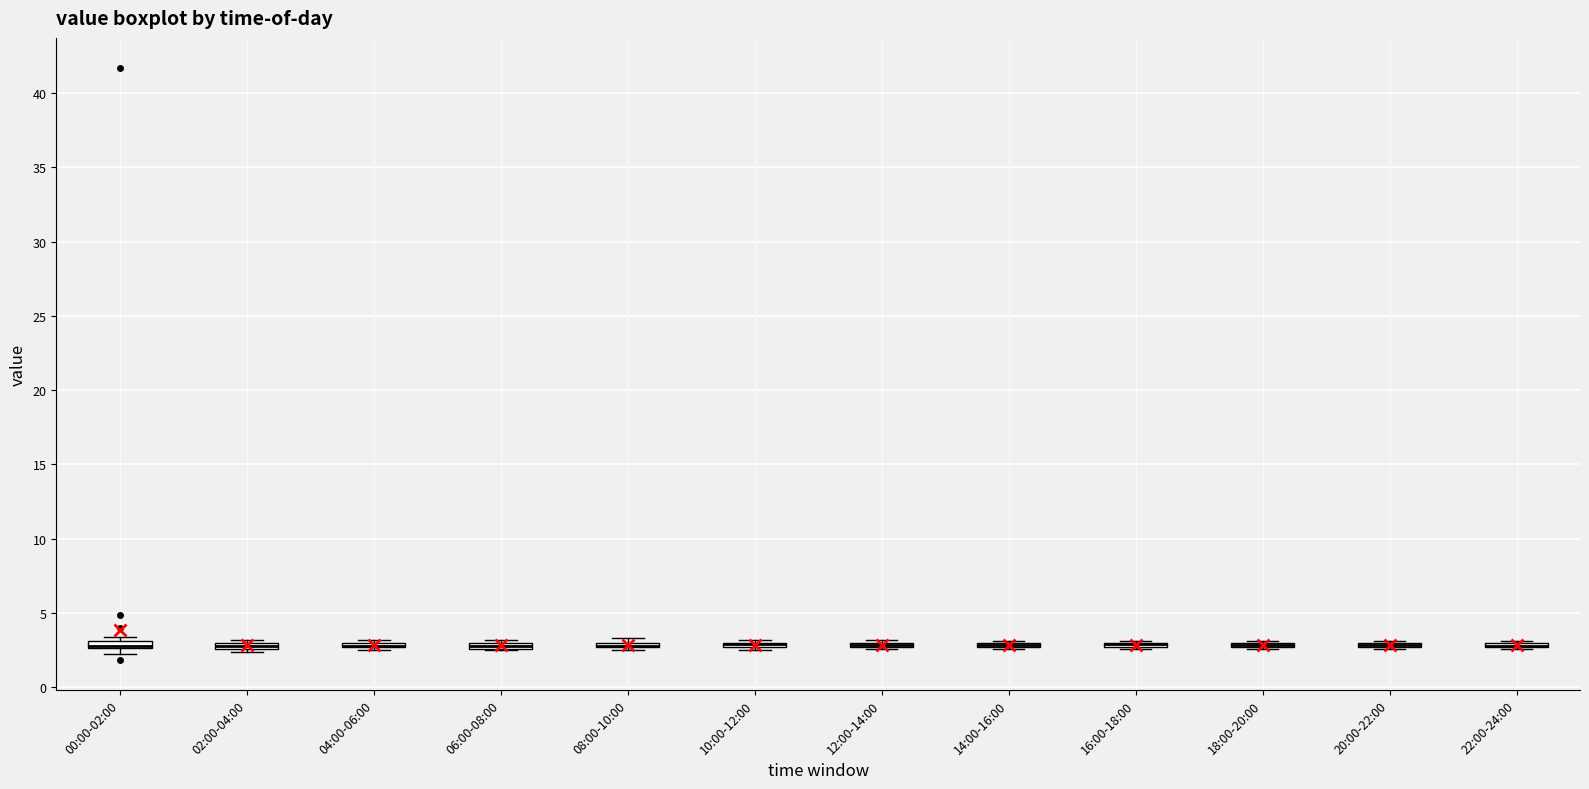

Where is the upper edge of the box for 16:00-18:00 on the y-axis? The values are not printed on the chart, so give them approximately, as read against the axis.

3.0